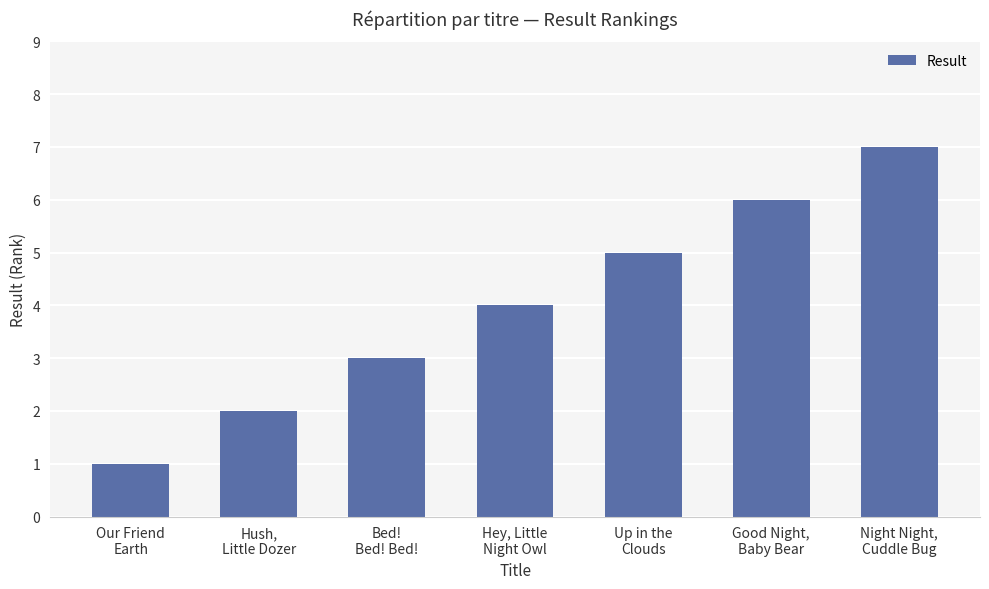

Which category has the highest value across all series?

Night Night,
Cuddle Bug